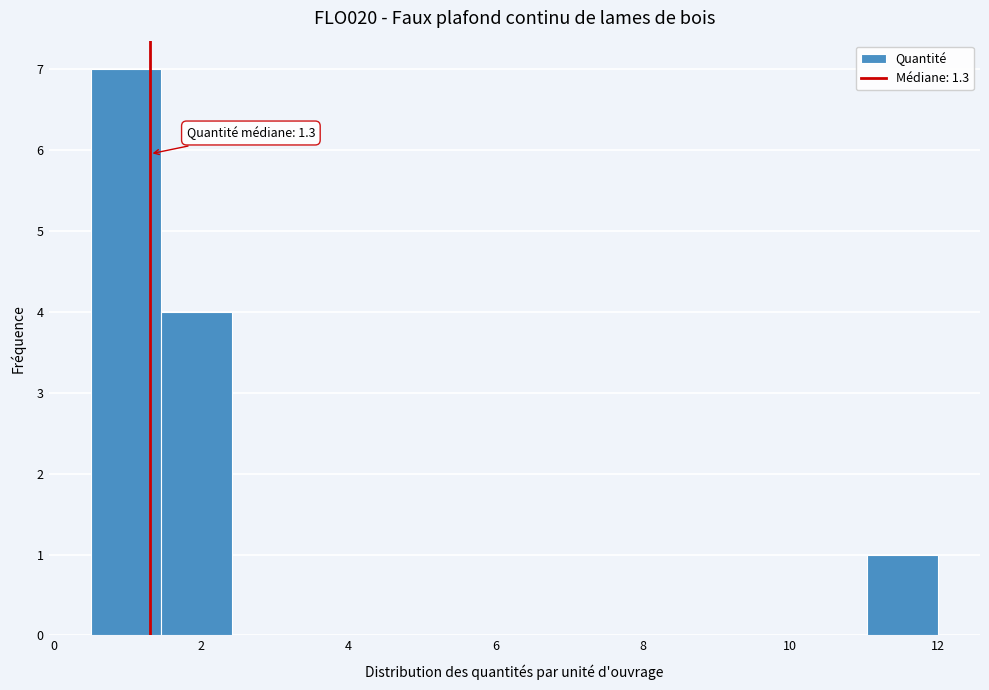

Which range on the x-axis has the tallest bar?

0.6 to 1.4